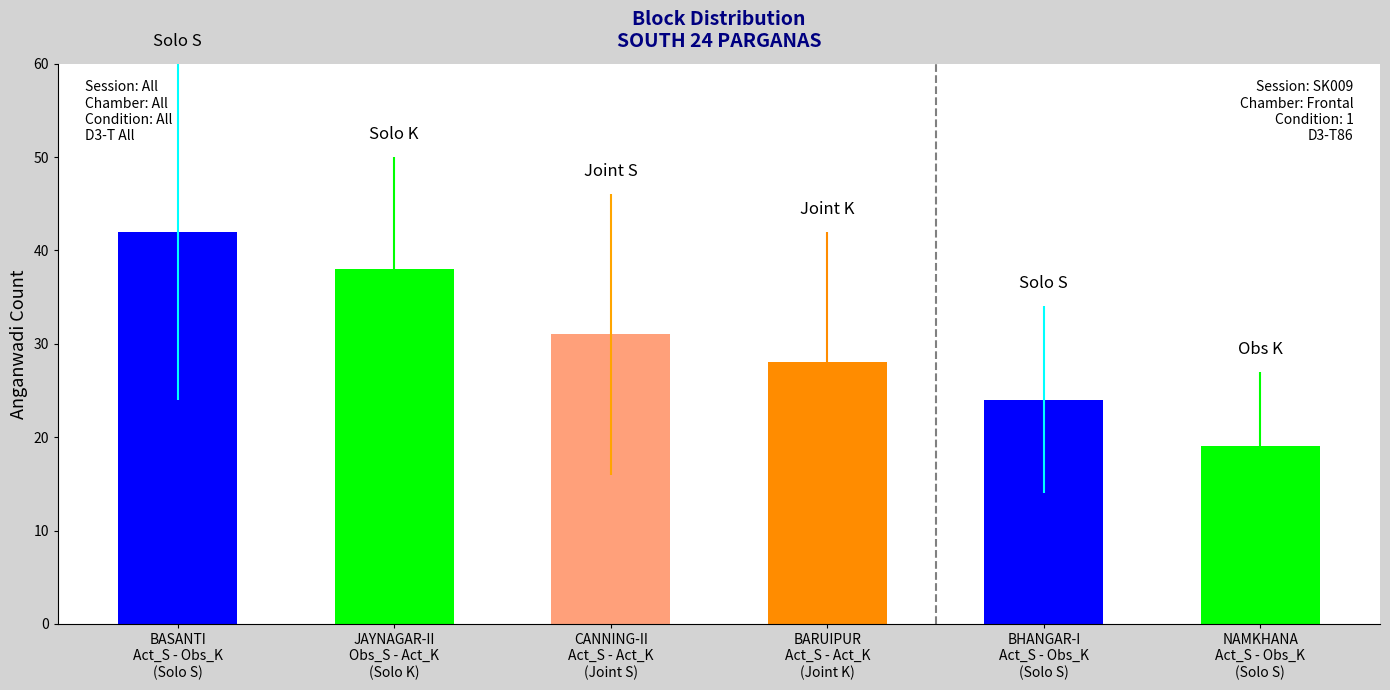

Between NAMKHANA and JAYNAGAR-II, which is larger?

JAYNAGAR-II